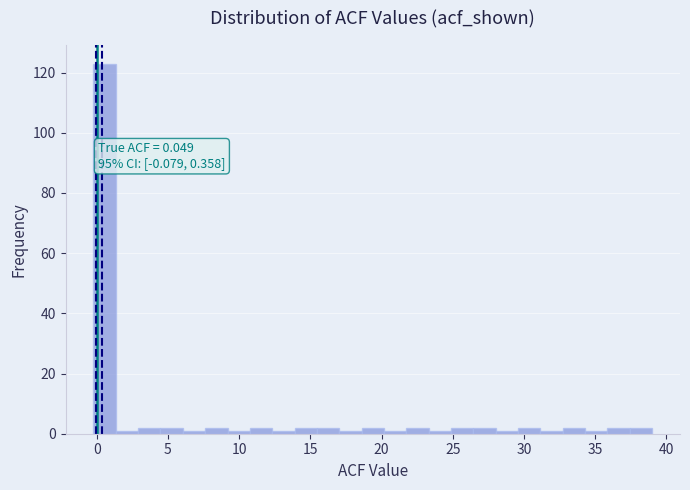

Around what value on the x-axis is the tallest bar? Give the approximate position of its centre, as read against the axis.

0.5